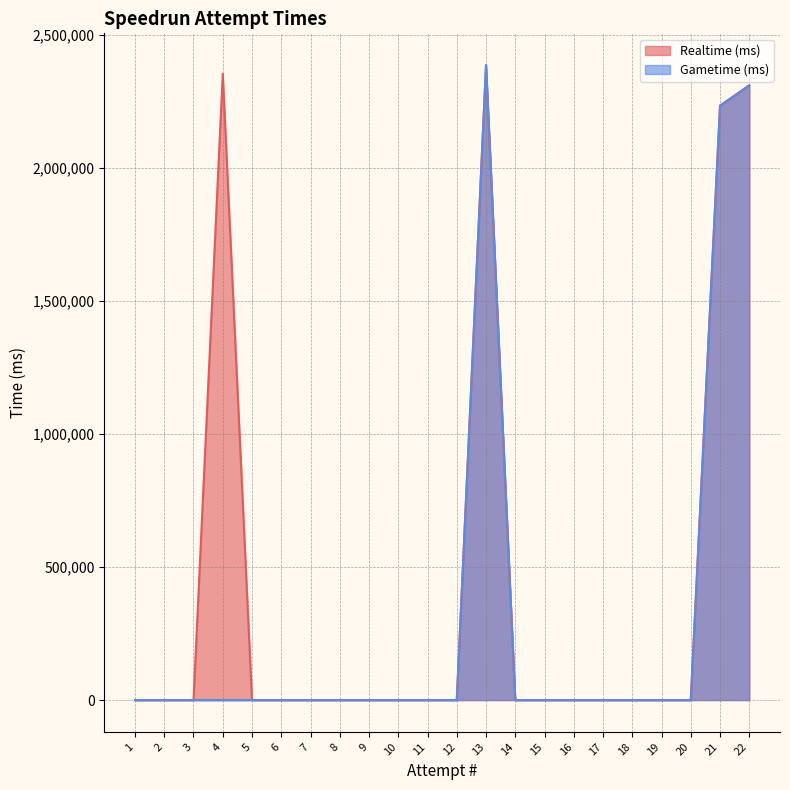

At which category is the sum across all series the highest?

13